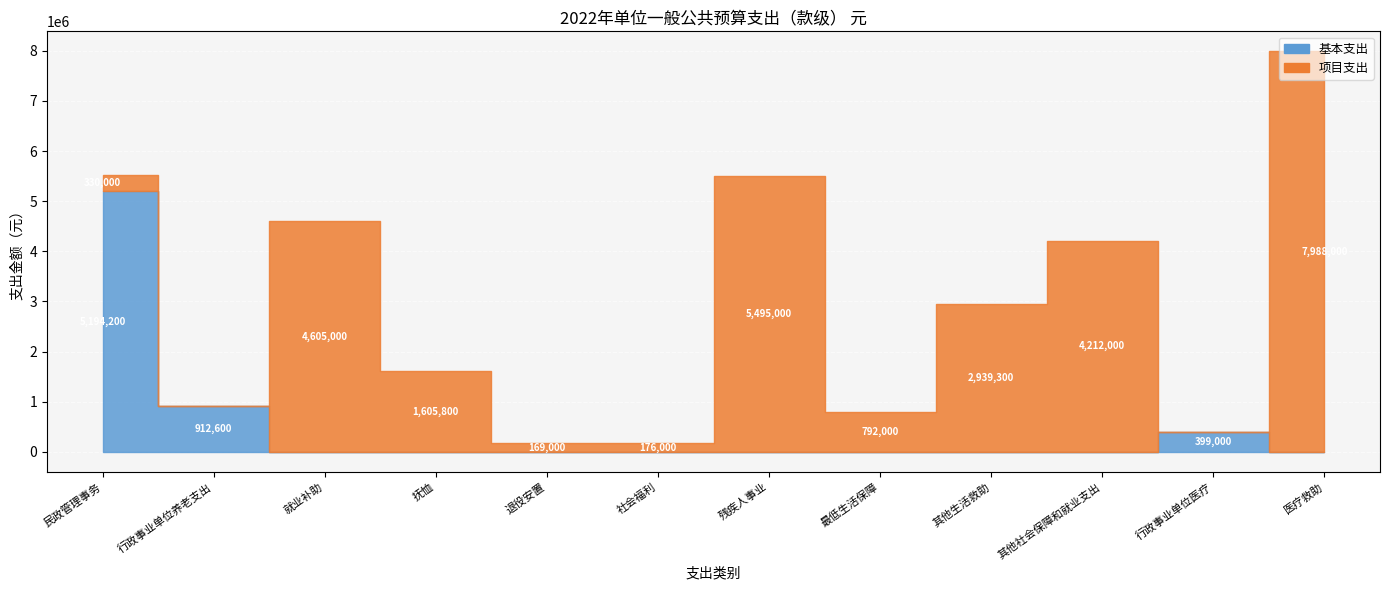

What is the label of the 1st point from the left?

民政管理事务